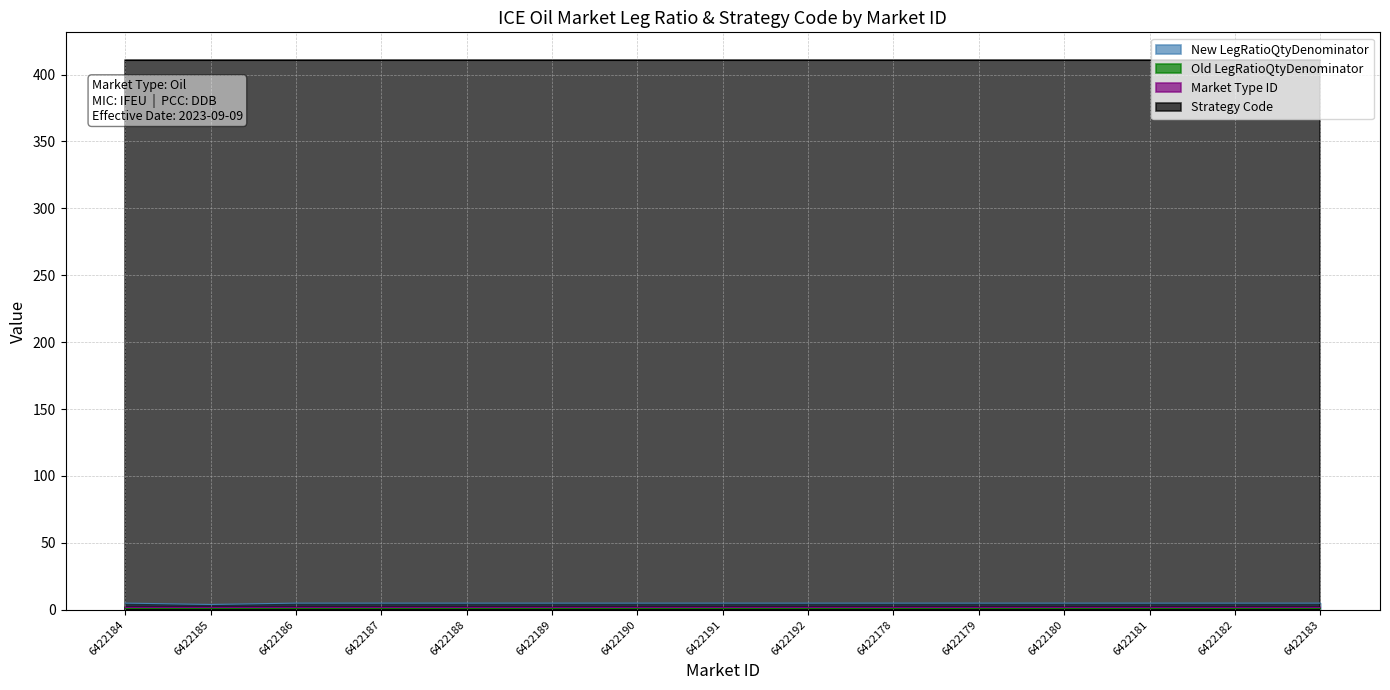

True or false: Old LegRatioQtyDenominator has more than 1 interior local peaks.

False